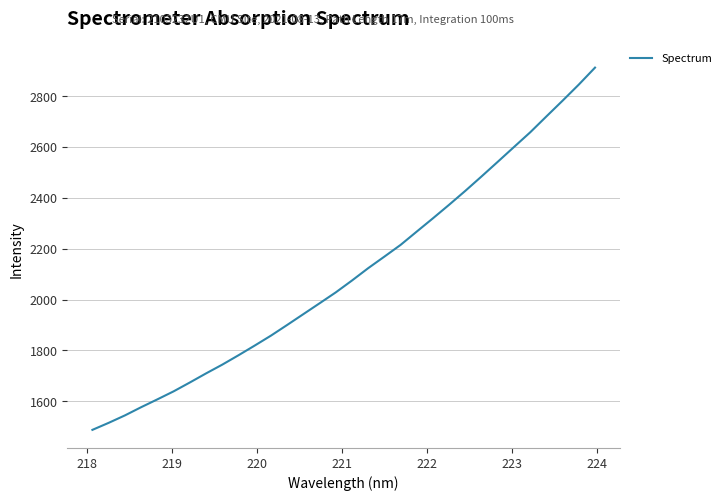

What is the greatest value displayed?

2911.9